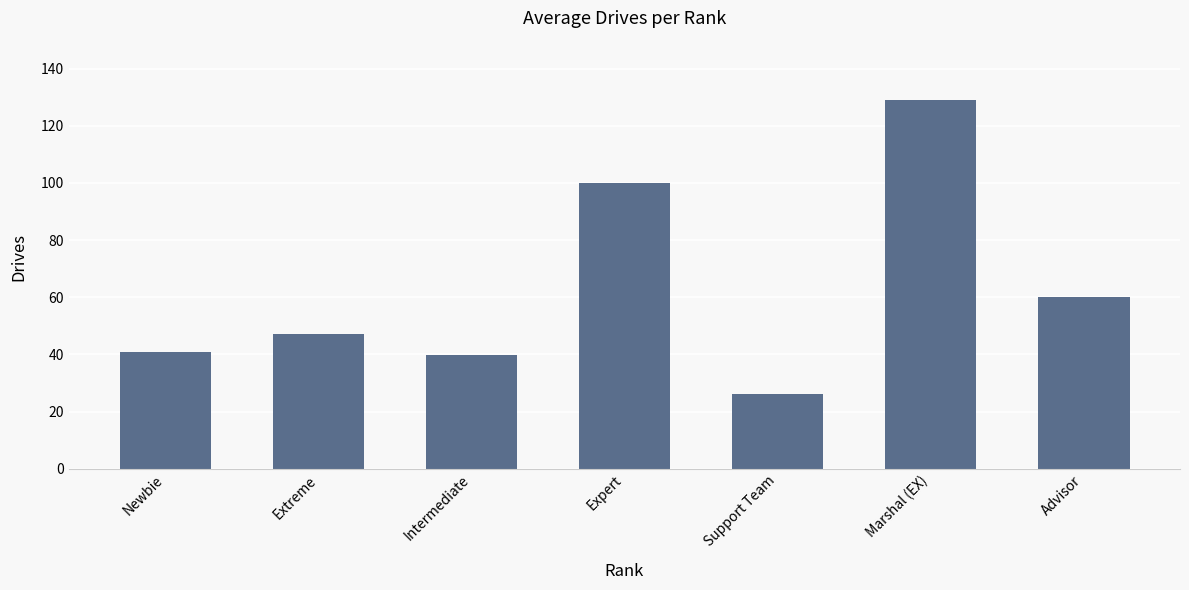

What is the greatest value displayed?

129.0